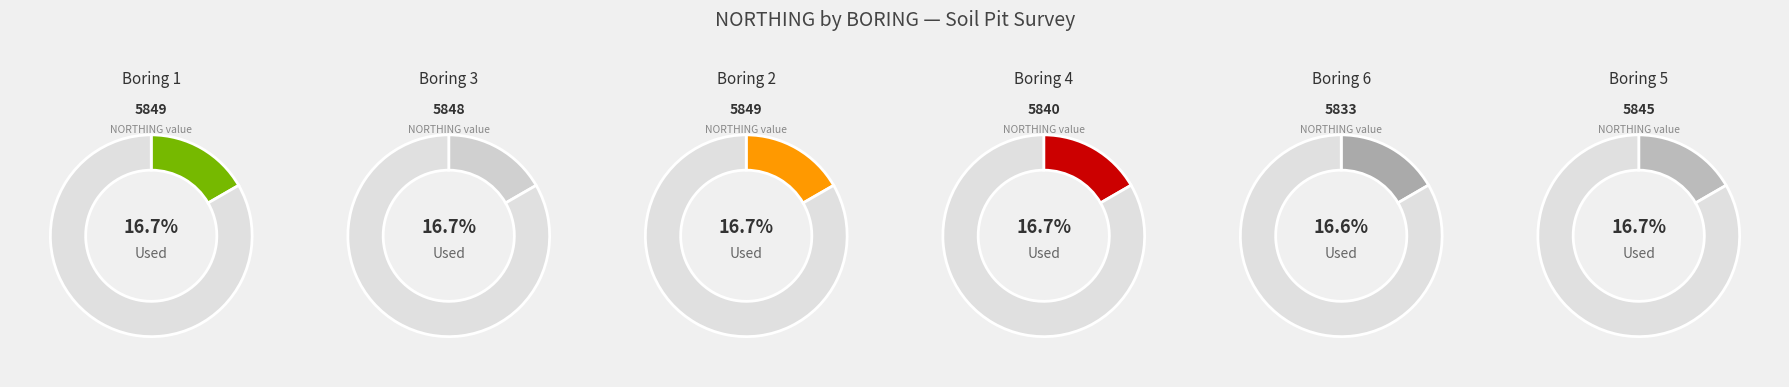

To the nearest percent, what is the combined percentage of 6 and 2?

33%